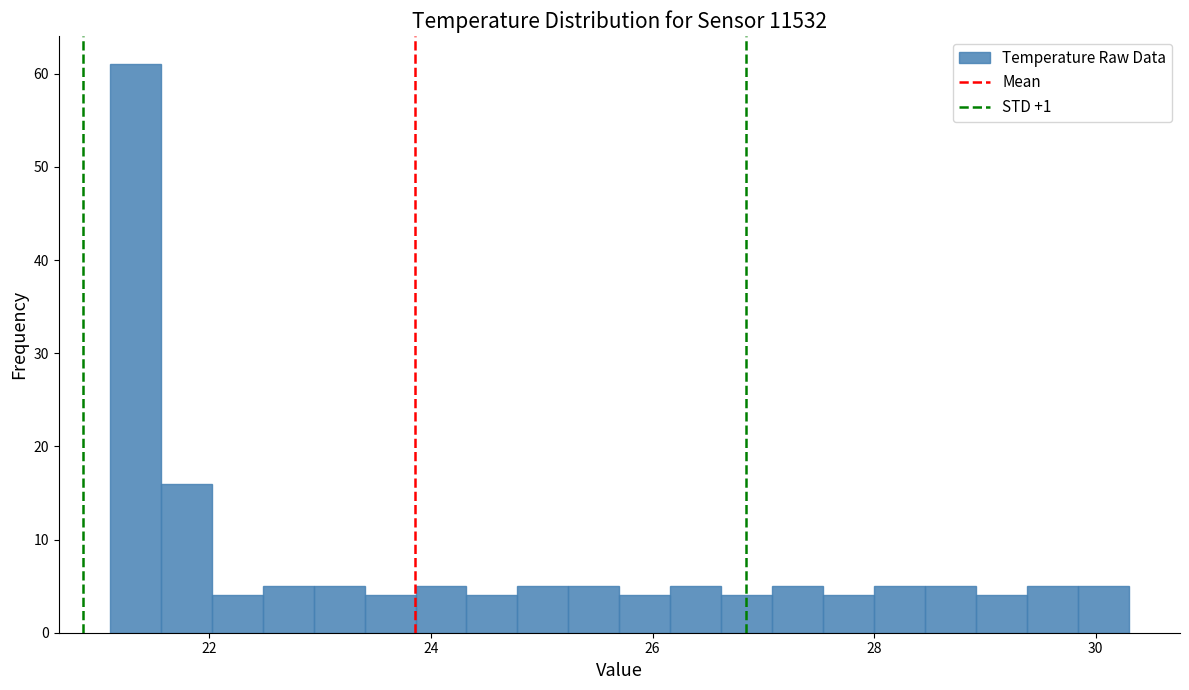

Around what value on the x-axis is the tallest bar? Give the approximate position of its centre, as read against the axis.

21.4